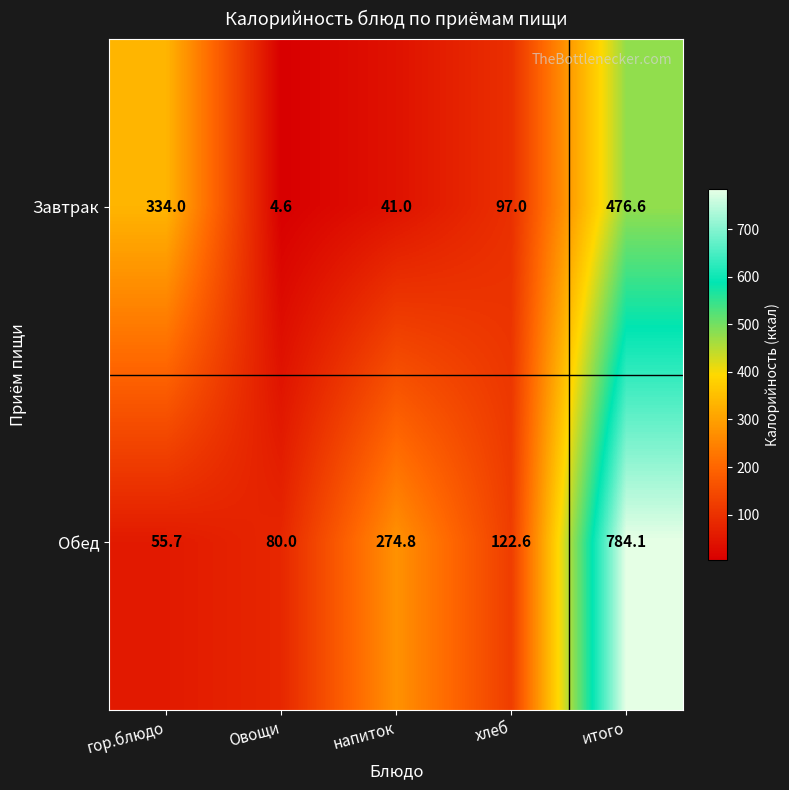

At how many categories does at least one series exceed 604?

1